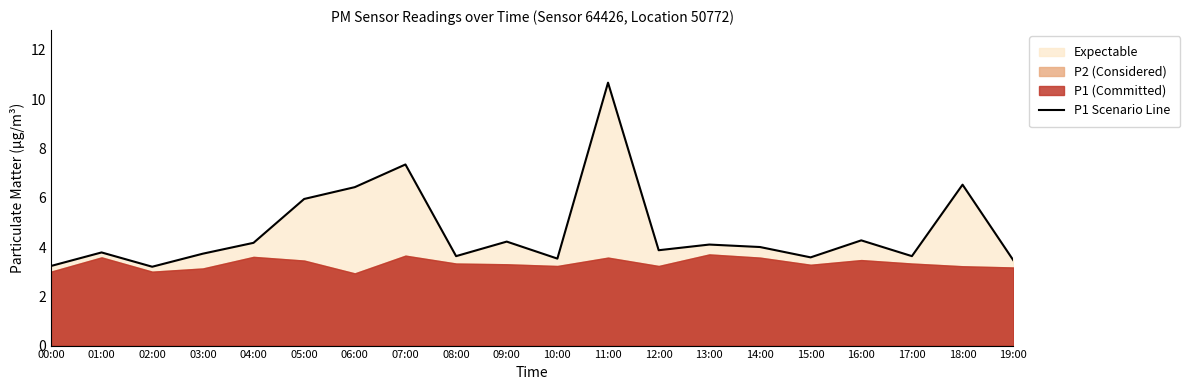

What is the sum of all values?

93.3